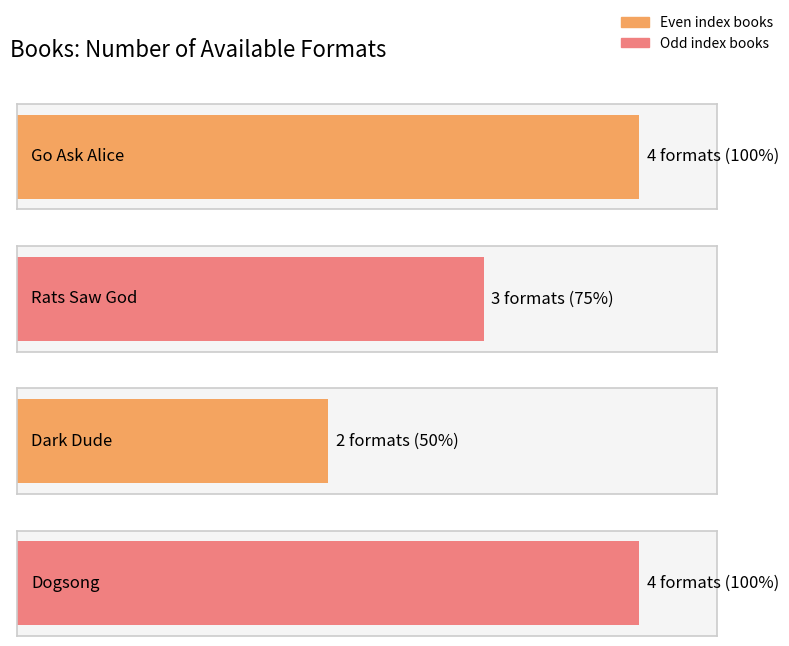

What is the change in value from Dark Dude to Dogsong?

+2